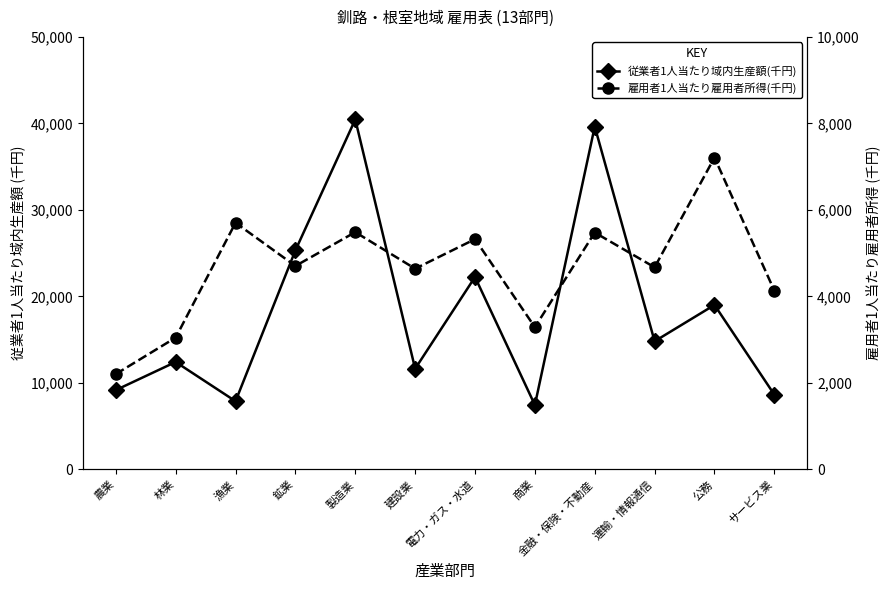

What is the label of the 11th point from the left?

公務